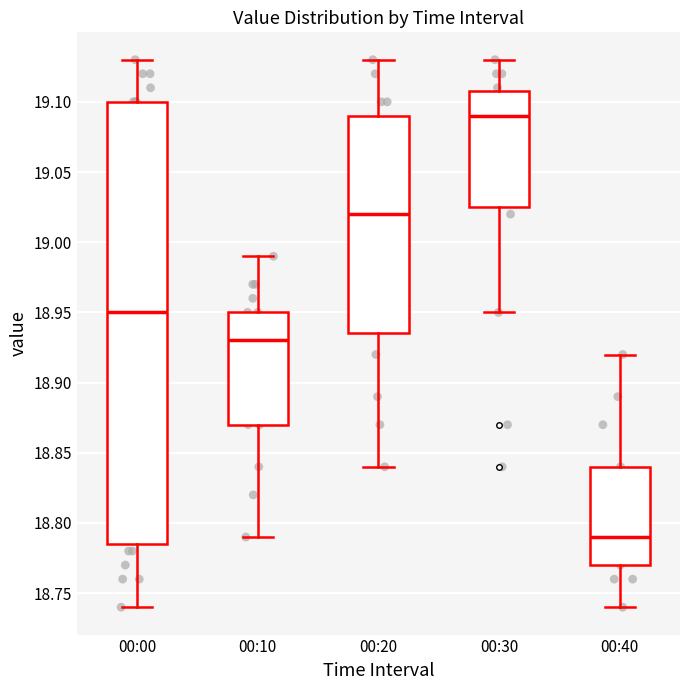

Reading left to right, transcribe this box plot: for each box, give where its median line is, the range the box spans, and where its two whiskers end, as read against the y-axis. The values are not printed on the chart, so give them approximately, as read against the axis.

00:00: median 18.950, box 18.785 to 19.100, whiskers 18.740 to 19.130
00:10: median 18.930, box 18.870 to 18.950, whiskers 18.790 to 18.990
00:20: median 19.020, box 18.935 to 19.090, whiskers 18.840 to 19.130
00:30: median 19.090, box 19.025 to 19.110, whiskers 18.950 to 19.130
00:40: median 18.790, box 18.770 to 18.840, whiskers 18.740 to 18.920